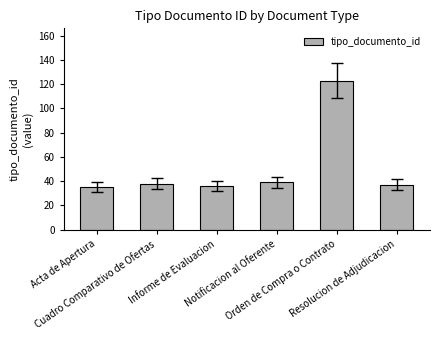

What is the value of the 4th bar from the left?

39